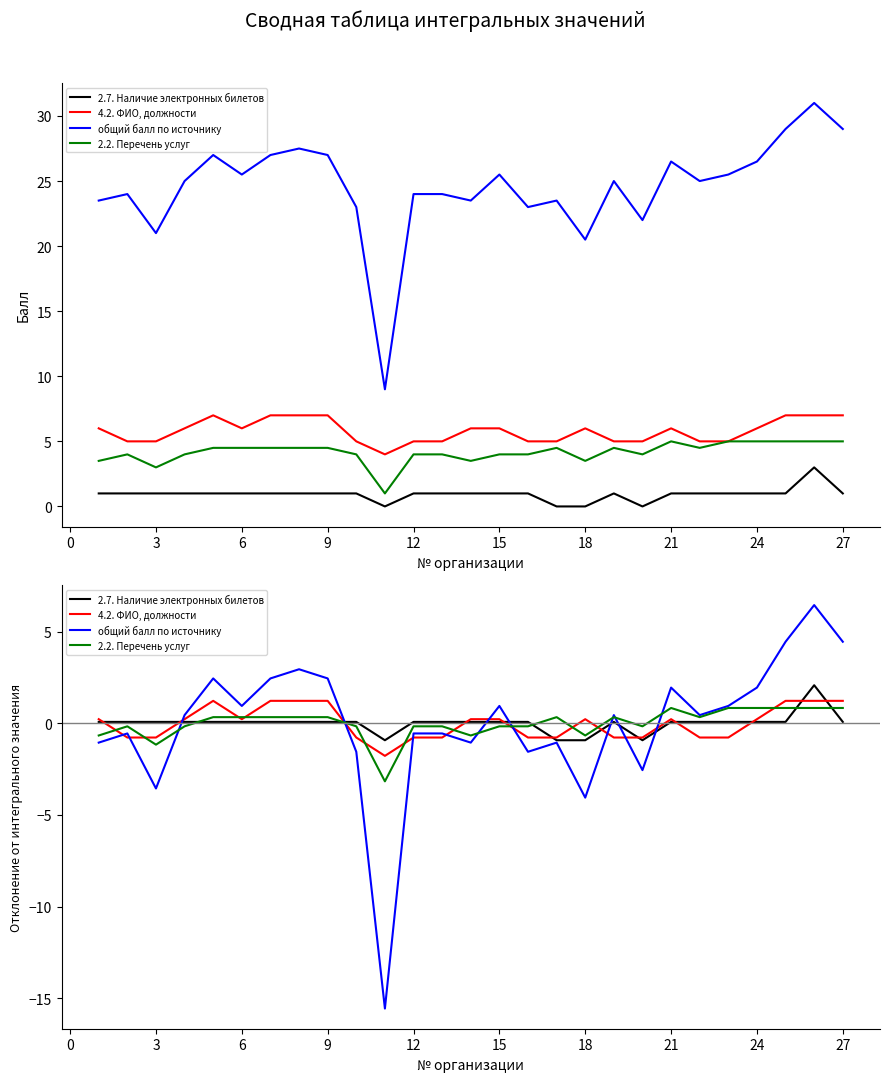

How many negative values does the 4.2. ФИО, должности series have?

12